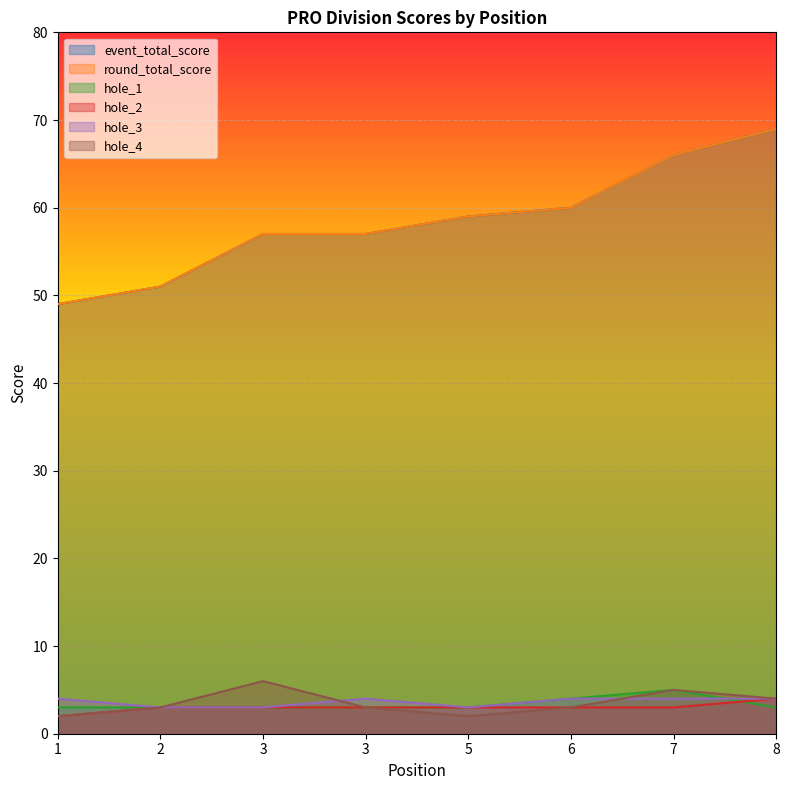

Is the value of hole_4 at 8 greater than the value of hole_3 at 3?

Yes